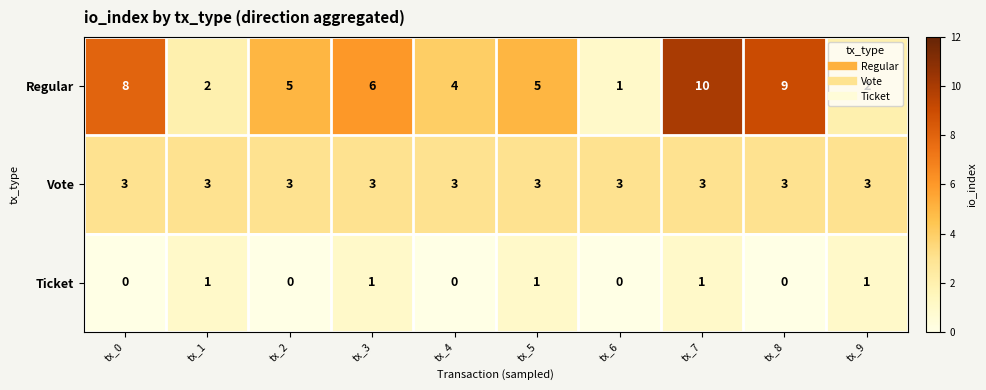

What is the greatest value displayed?

10